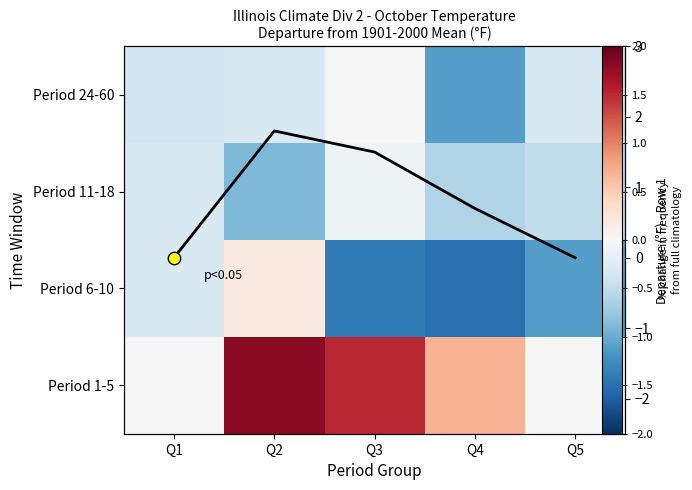

The Departure trend series shows 2.5 at Q3. True or false?

False